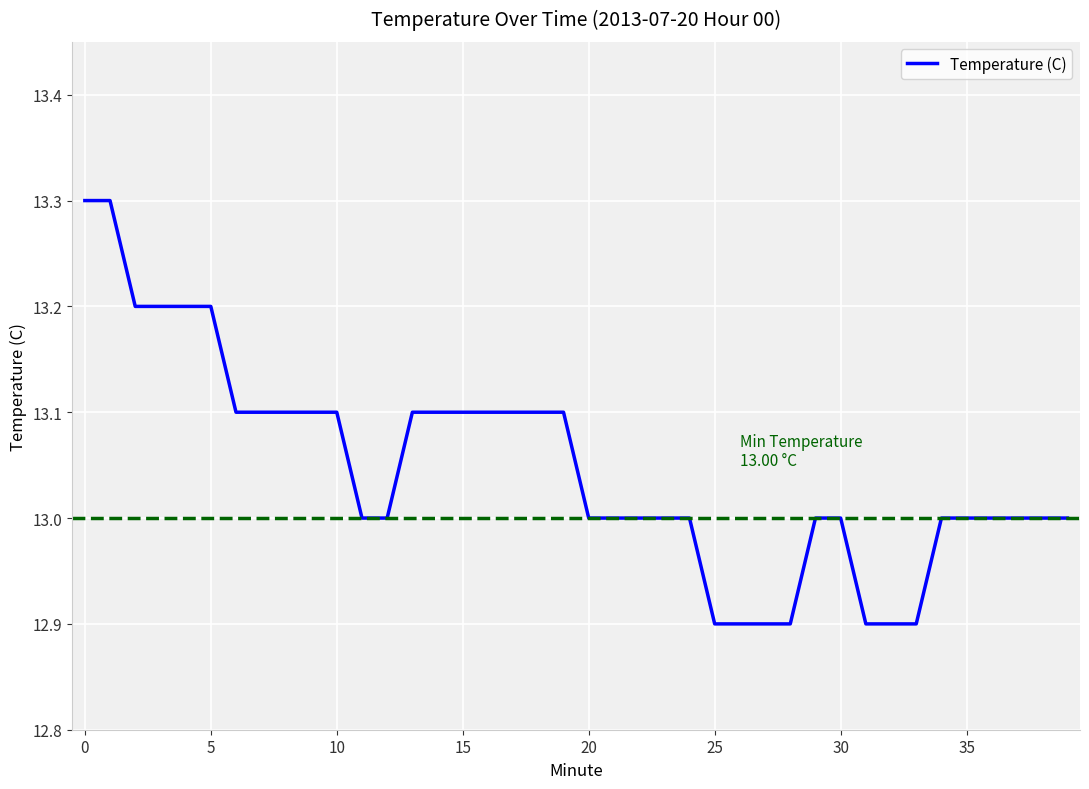

What is the greatest value displayed?

13.3